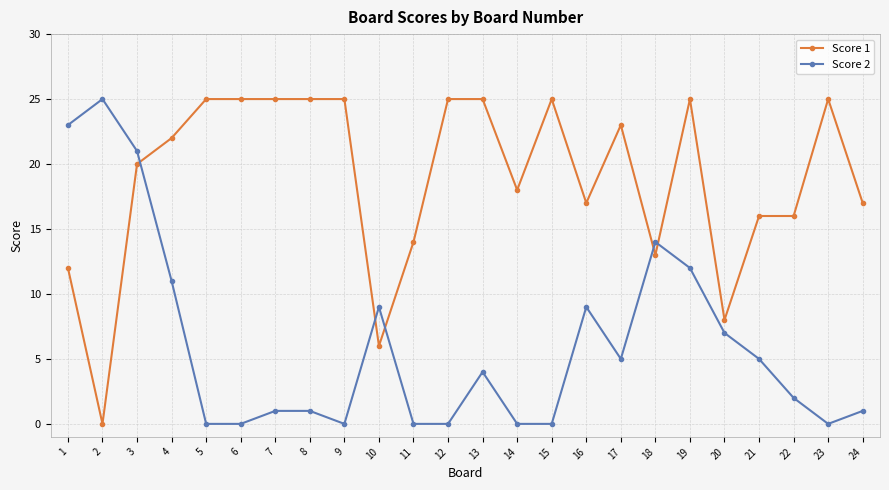

True or false: Score 1 has a value of 8 at 20.

True